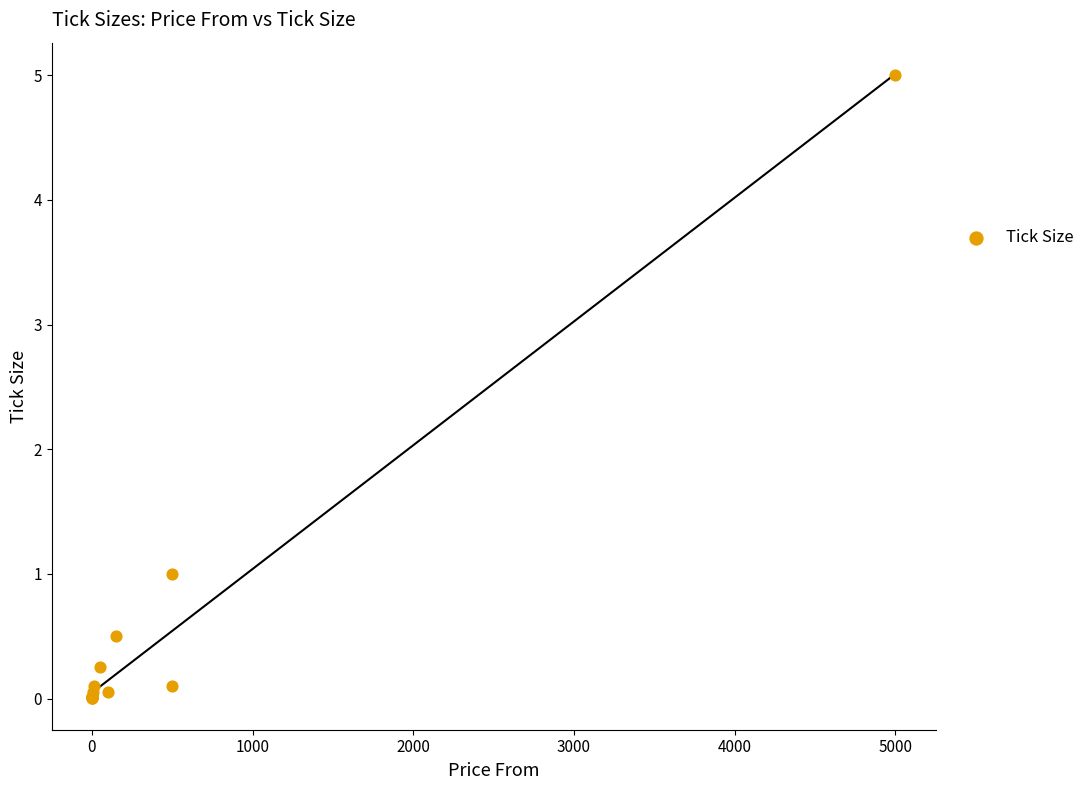

What Y value in the scatter plot is closest to 2?

1.0